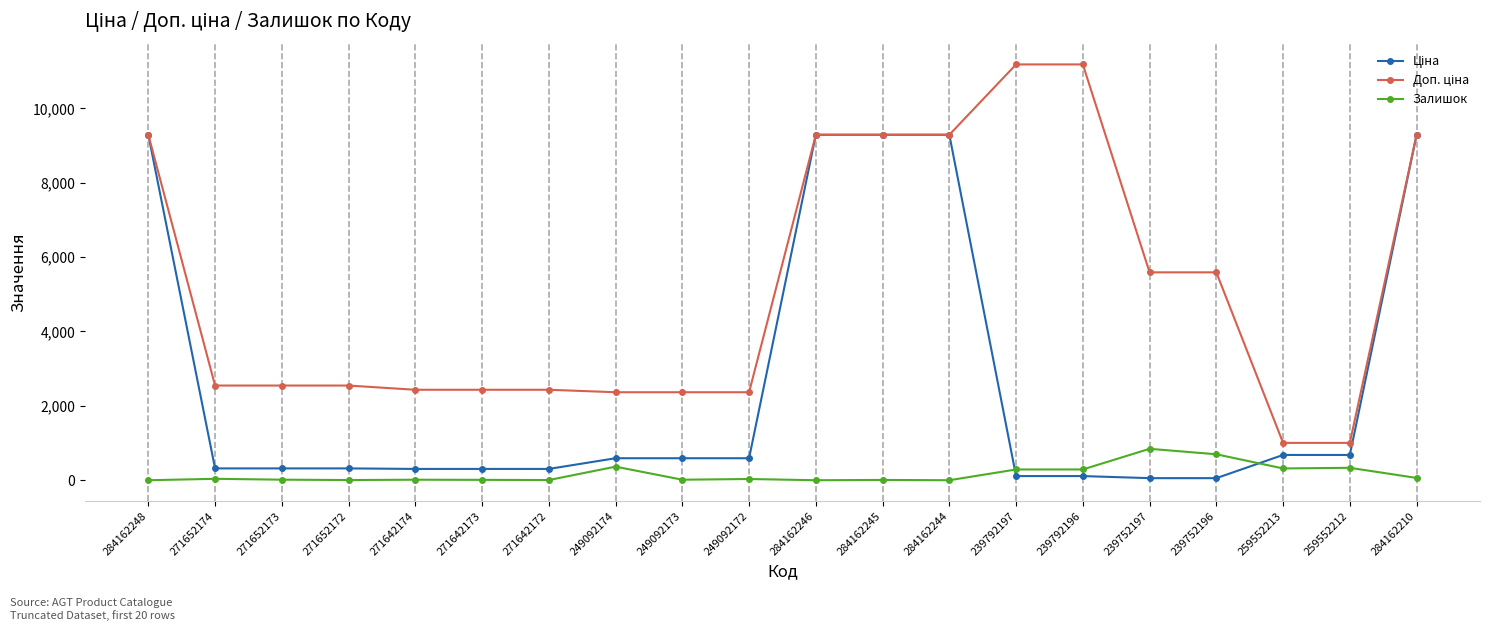

Is this an area chart (filled region under the line)?

No